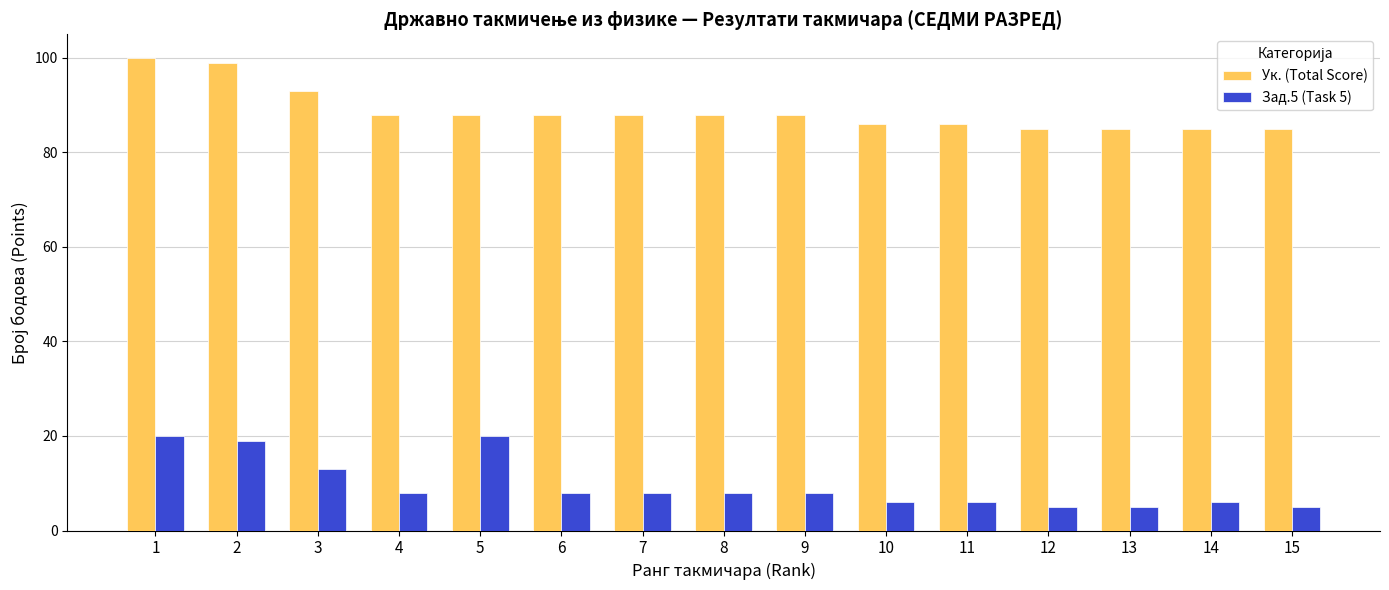

What are all the series names shown in the legend?

Ук. (Total Score), Зад.5 (Task 5)